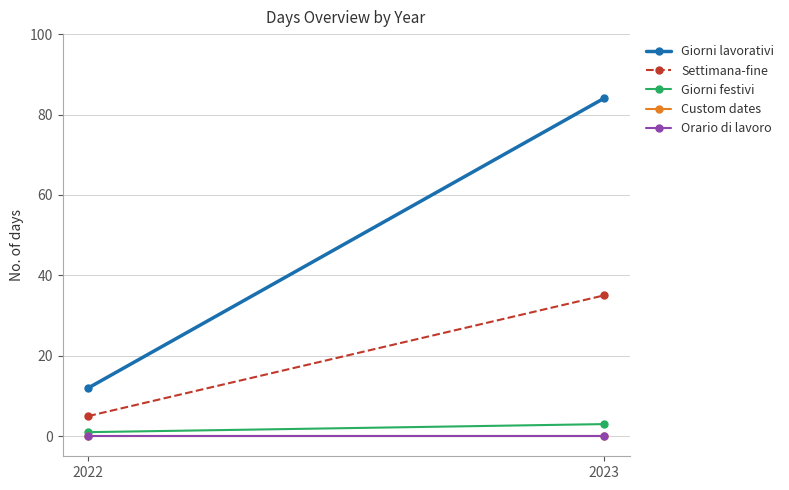

Reading left to right, extract all data points from this chart.

Giorni lavorativi: 12	84
Settimana-fine: 5	35
Giorni festivi: 1	3
Custom dates: 0	0
Orario di lavoro: 0	0